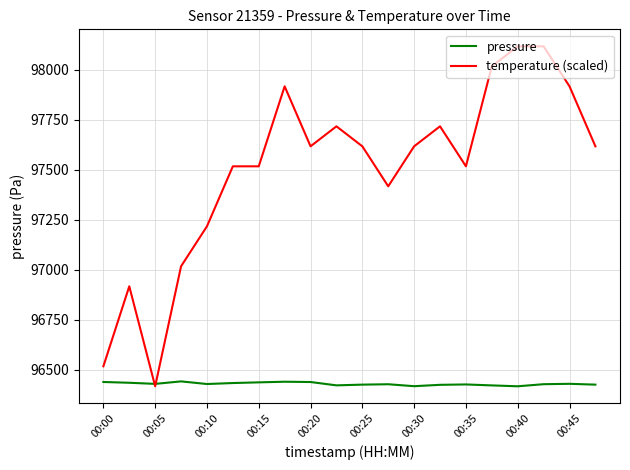

Which series has the largest total across all categories?

temperature (scaled)